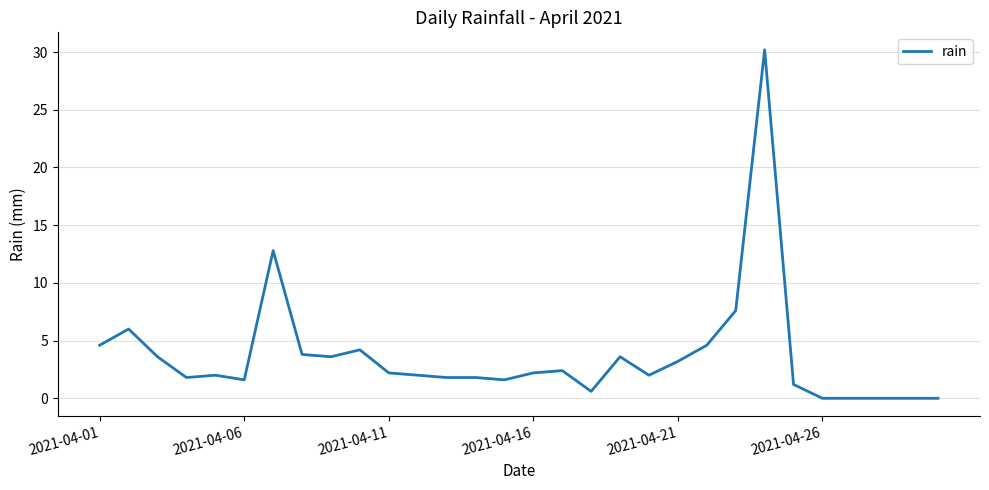

What is the difference between the maximum and minimum values?

30.2